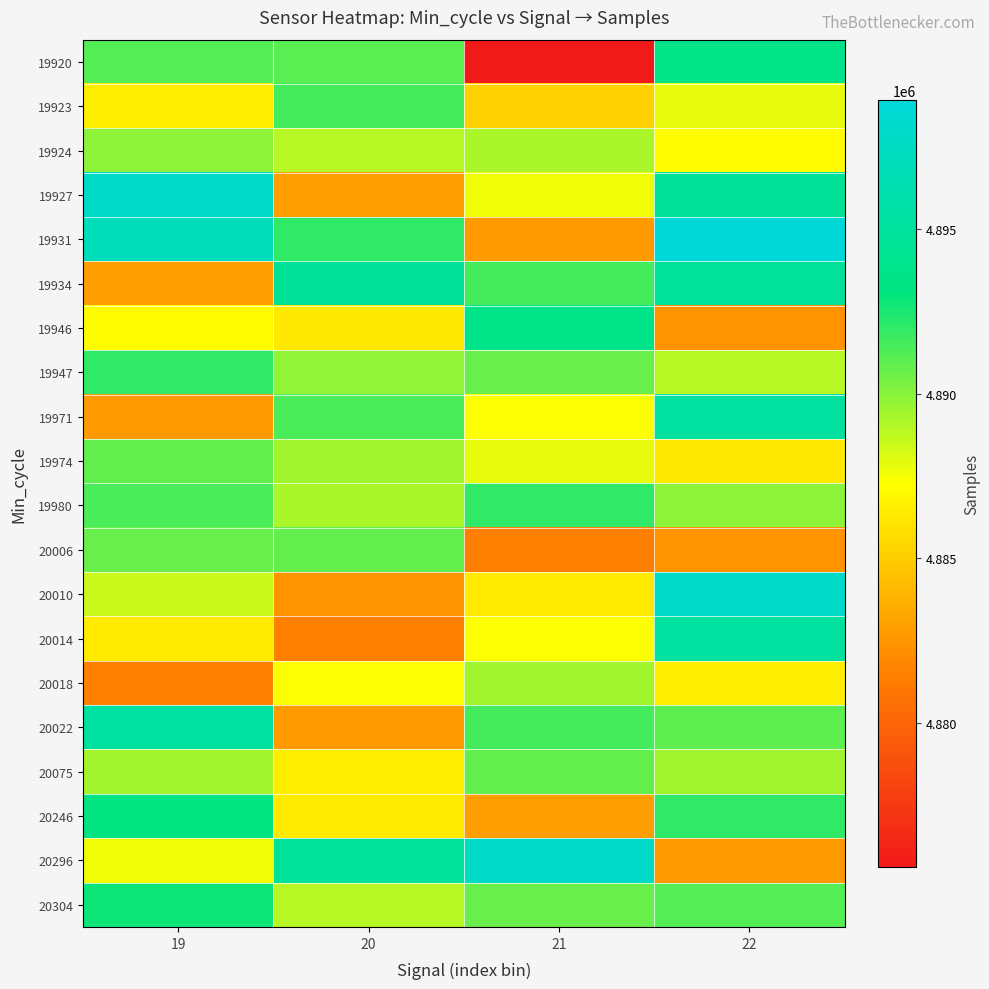

At which category is the sum across all series the highest?

22